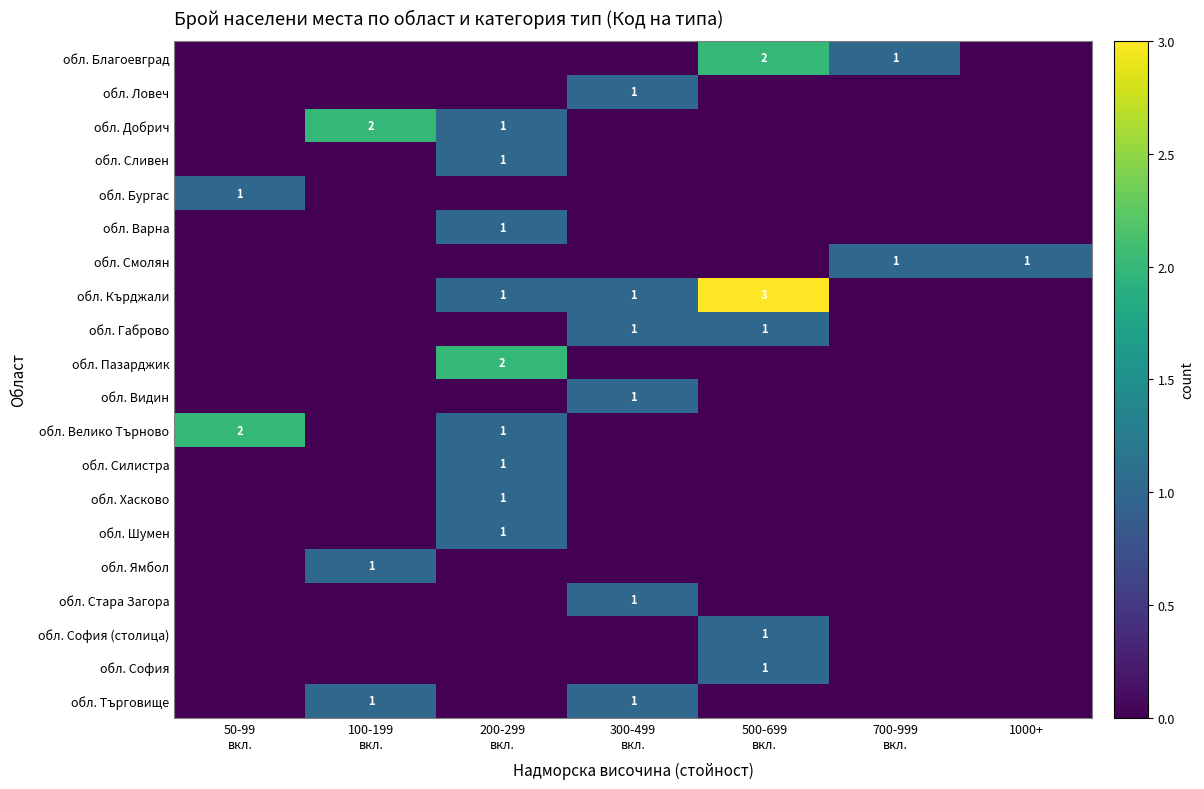

How many data points in обл. Бургас are above 0?

1